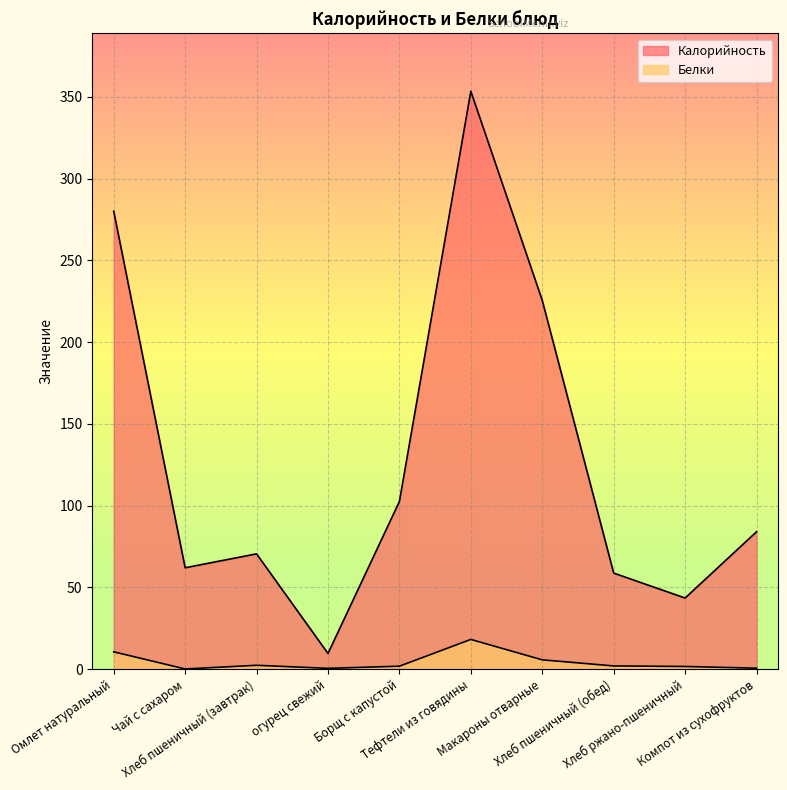

Does the chart display data point markers on the line(s)?

No